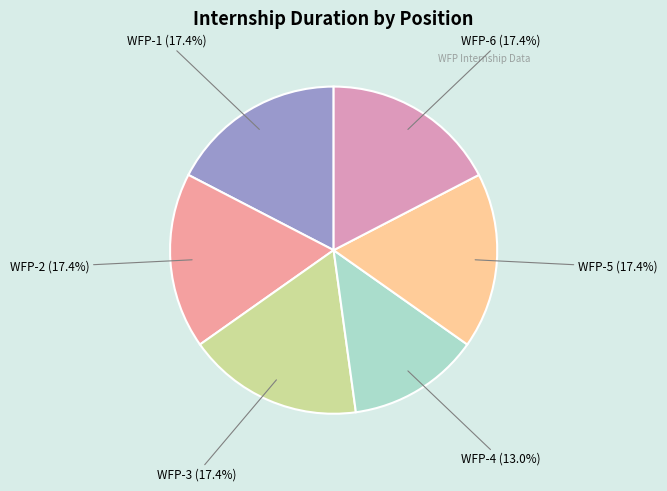

Which category has the smallest portion of the pie?

WFP-4